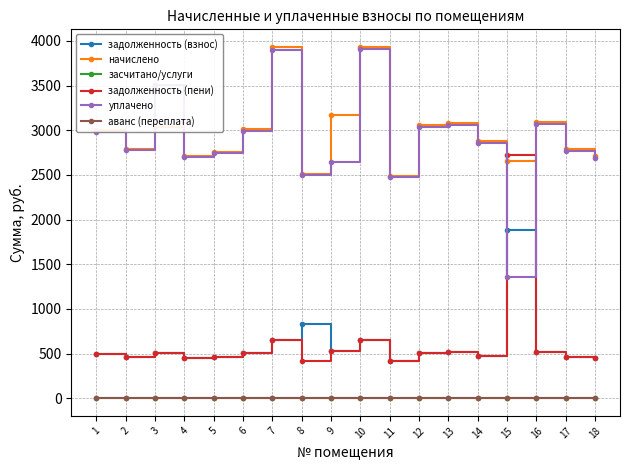

Does the chart have visible grid lines?

Yes